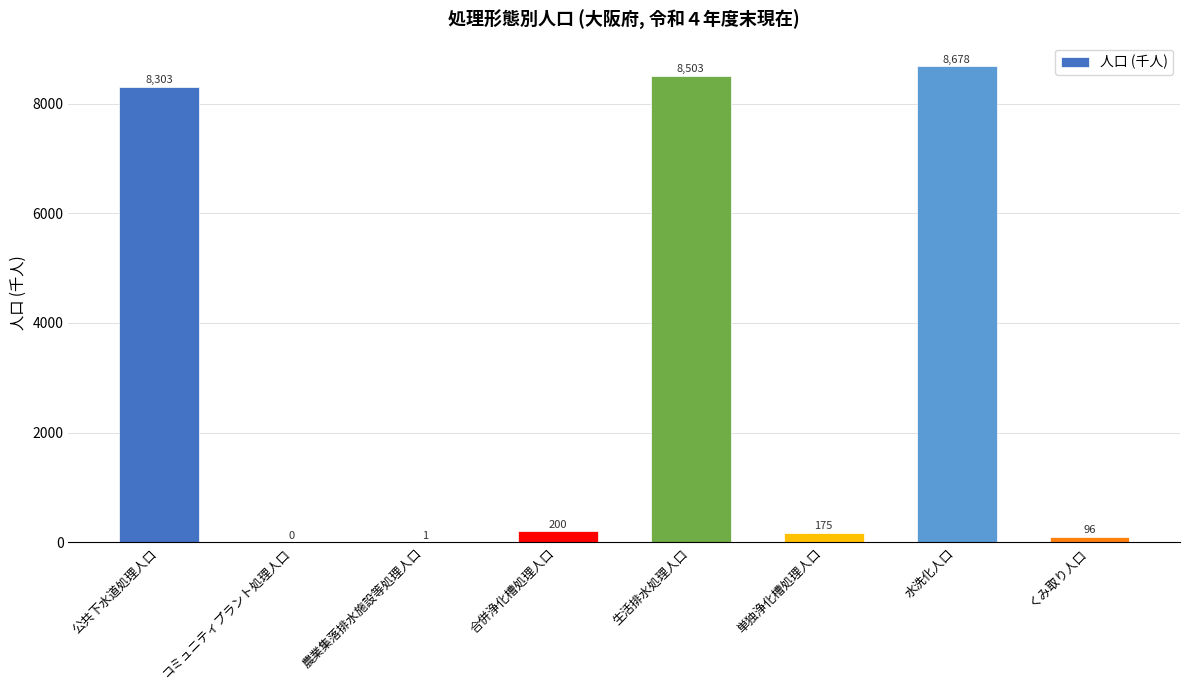

What is the difference between the values at くみ取り人口 and 合併浄化槽処理人口?

104